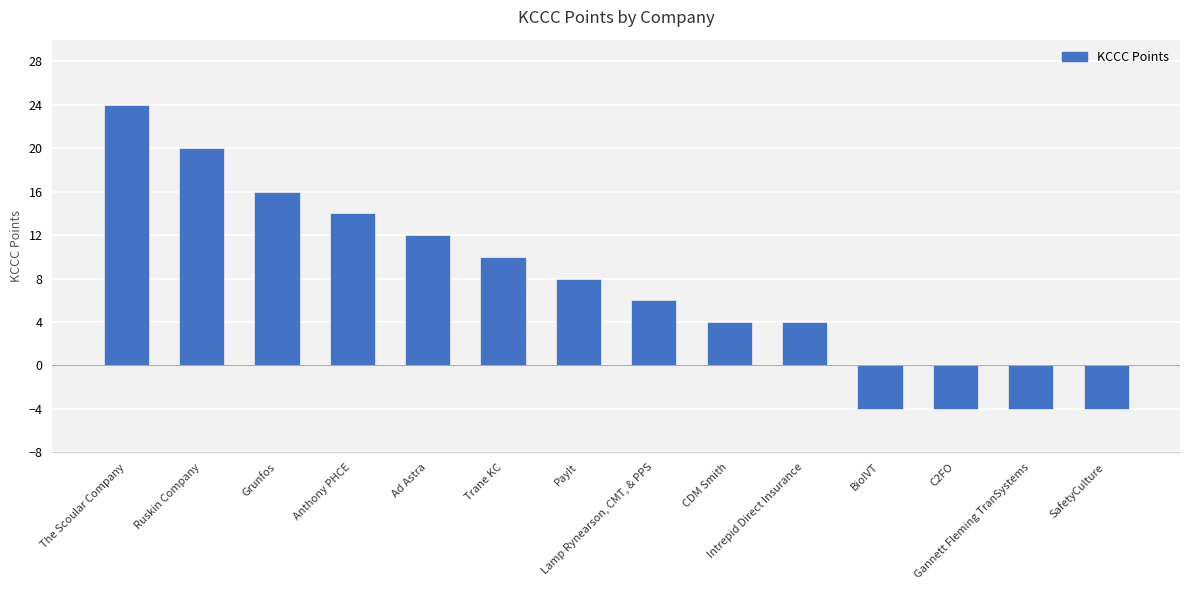

Reading left to right, extract all data points from this chart.

24	20	16	14	12	10	8	6	4	4	-4	-4	-4	-4